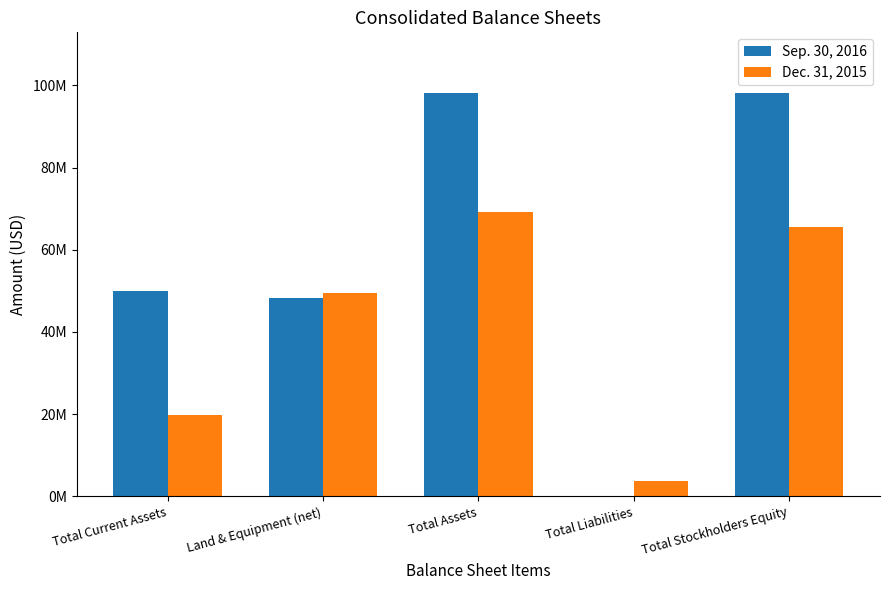

Reading left to right, list all the values displayed in this chart.

Sep. 30, 2016: Total Current Assets=49975239	Land & Equipment (net)=48144580	Total Assets=98164811	Total Liabilities=134865	Total Stockholders Equity=98029946
Dec. 31, 2015: Total Current Assets=19684391	Land & Equipment (net)=49478802	Total Assets=69209426	Total Liabilities=3666799	Total Stockholders Equity=65542627